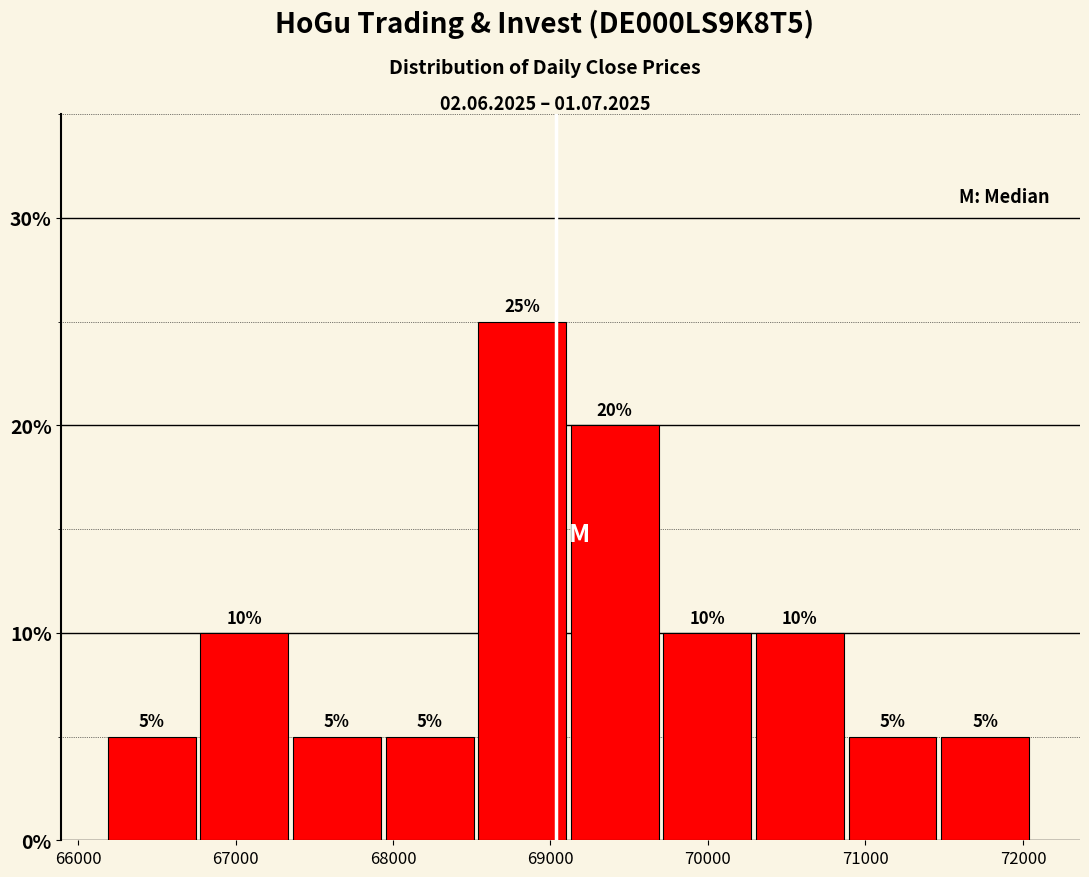

Reading left to right, list every bar in this chart as the range it spans on the x-axis followed by its height. The bar edges are not printed on the chart, so give them approximately, as read against the axis.

66200 to 66800: 5
66800 to 67400: 10
67400 to 68000: 5
68000 to 68500: 5
68500 to 69100: 25
69100 to 69700: 20
69700 to 70300: 10
70300 to 70900: 10
70900 to 71500: 5
71500 to 72100: 5